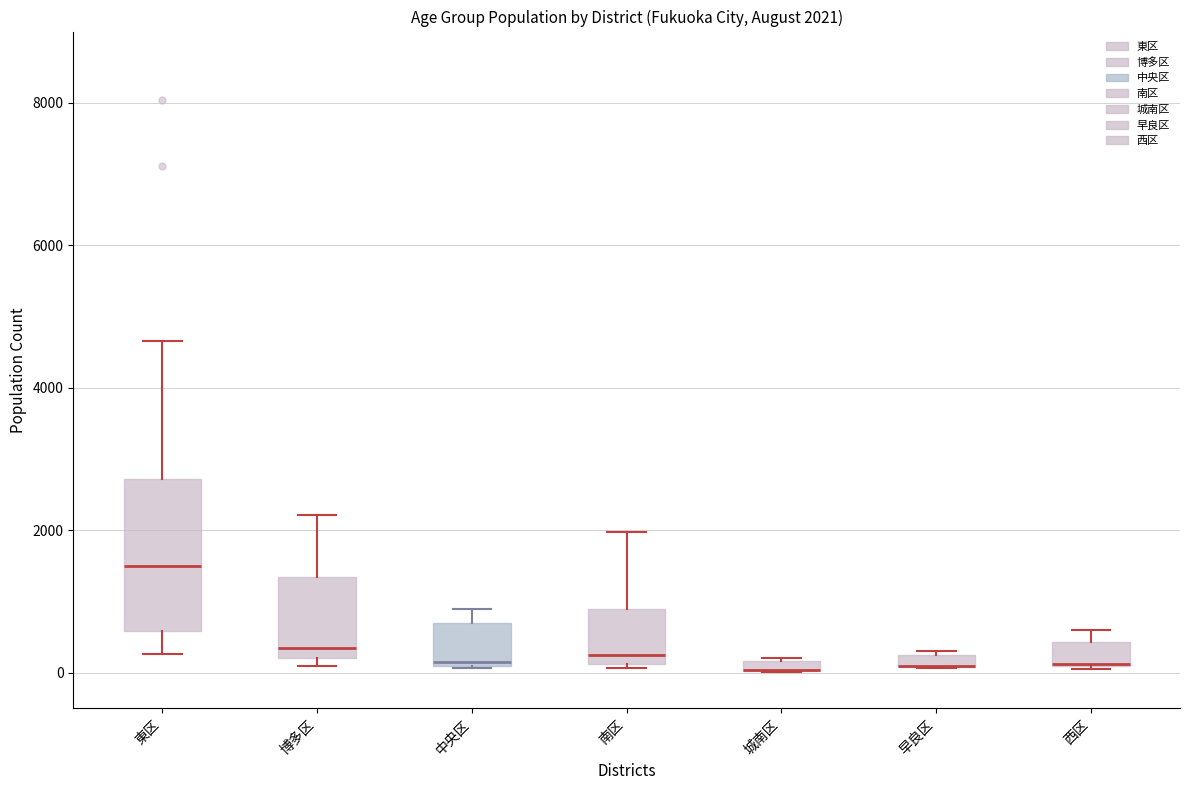

Comparing the boxes themselves (not the whiskers), which one is the tallest?

東区